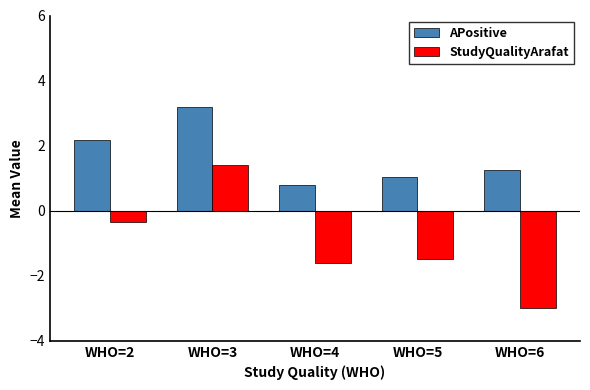

What is the maximum value shown in the chart?

3.2